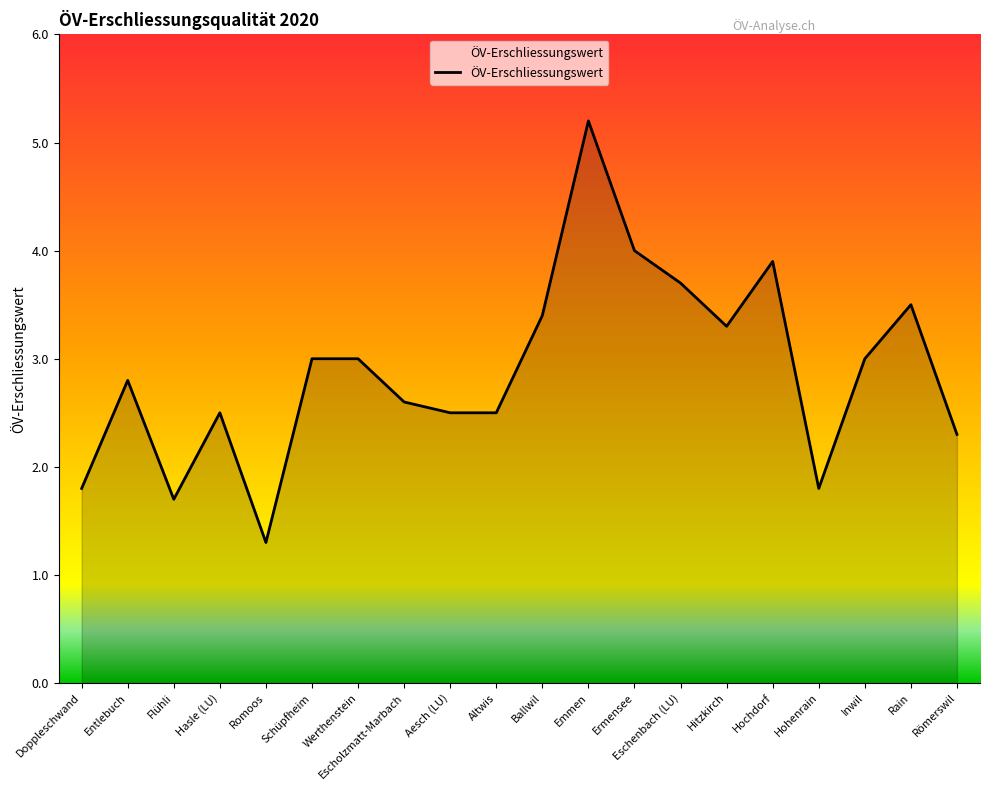

What value does the data have at Ballwil?

3.4